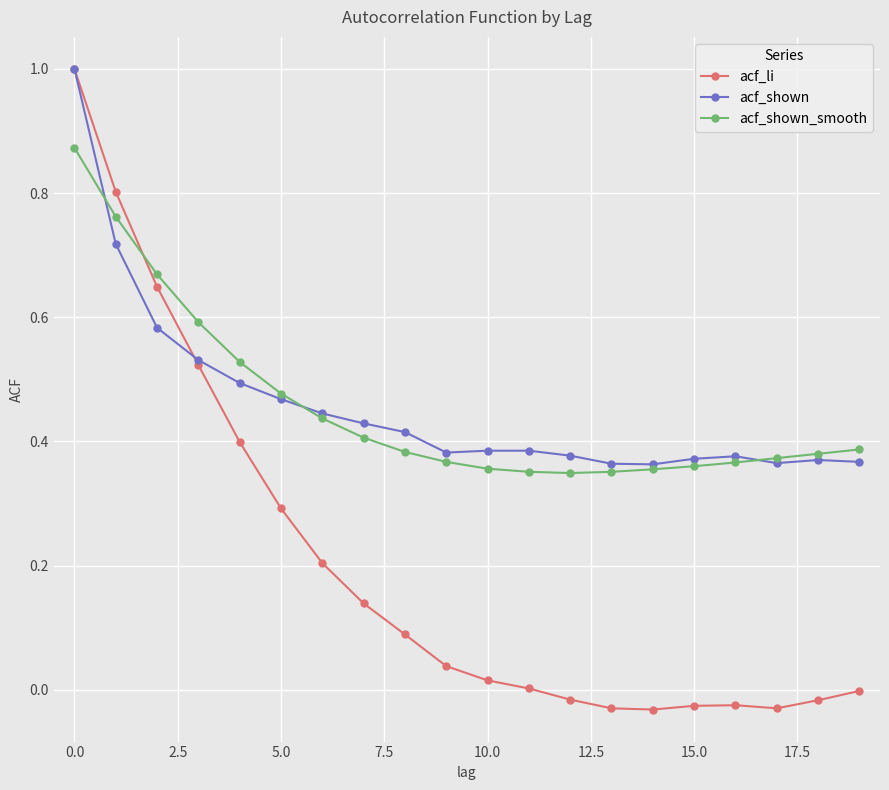

What is the highest value of the acf_li series?

1.0